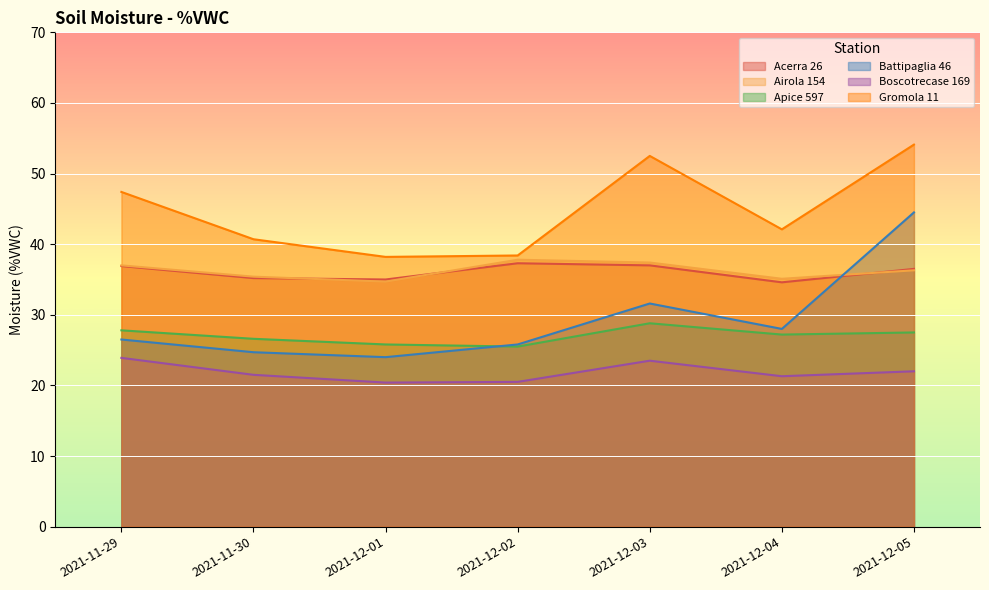

Between 2021-12-05 and 2021-12-03, which is larger?

2021-12-03